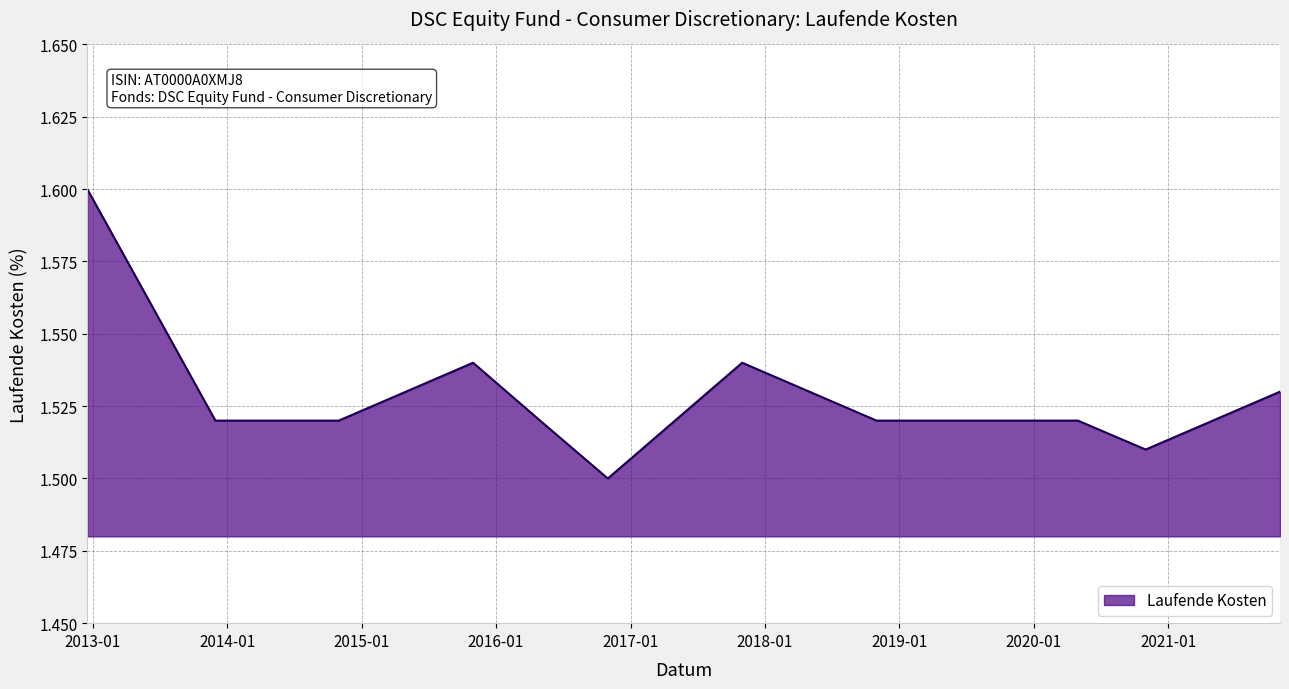

What is the greatest value displayed?

1.6